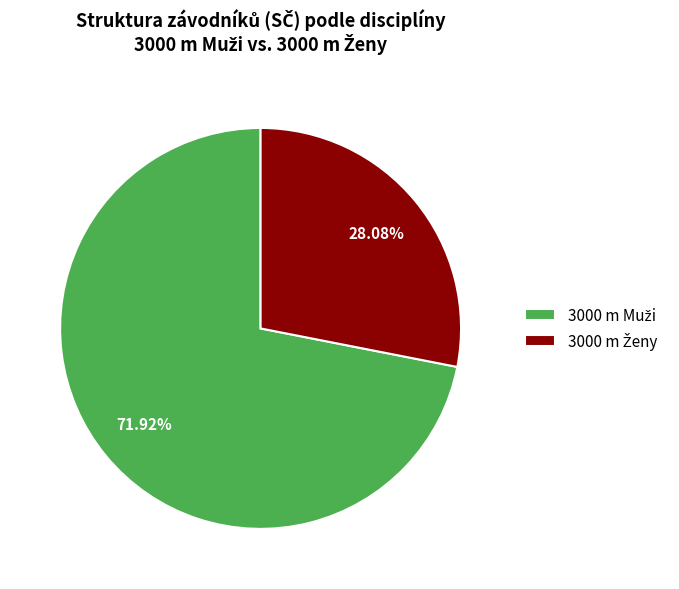

Does any single category account for the majority?

Yes